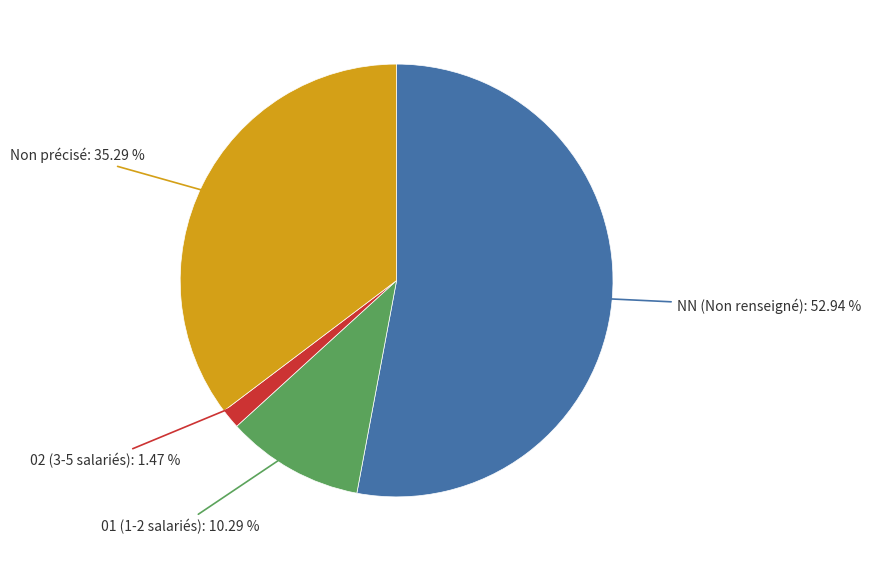

Count the number of slices in the pie.

4